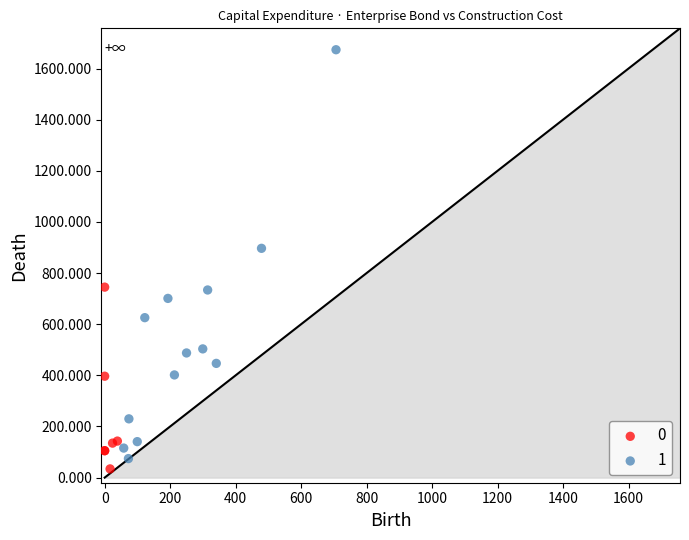

What are all the series names shown in the legend?

0, 1